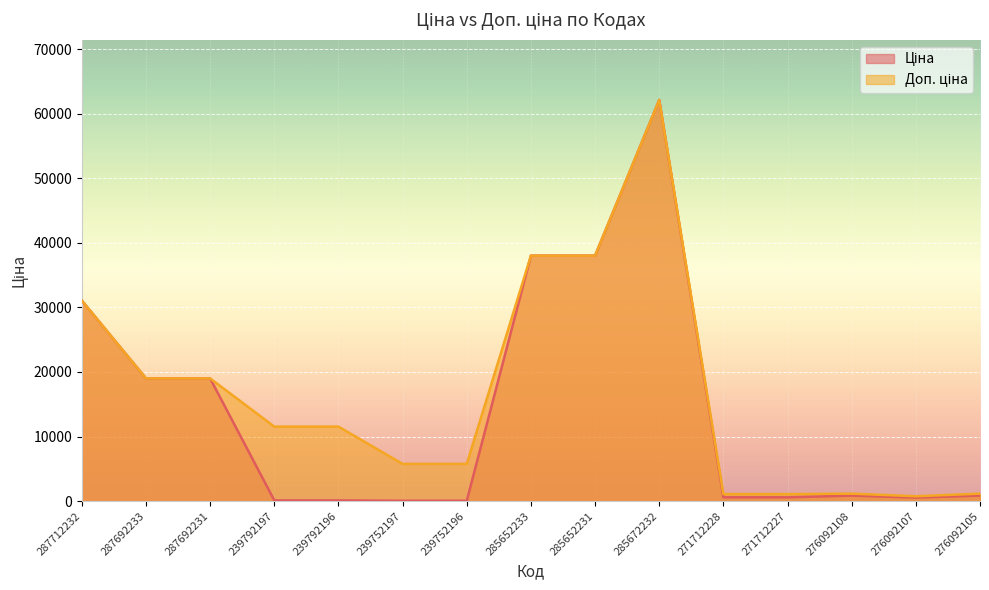

What are all the series names shown in the legend?

Ціна, Доп. ціна